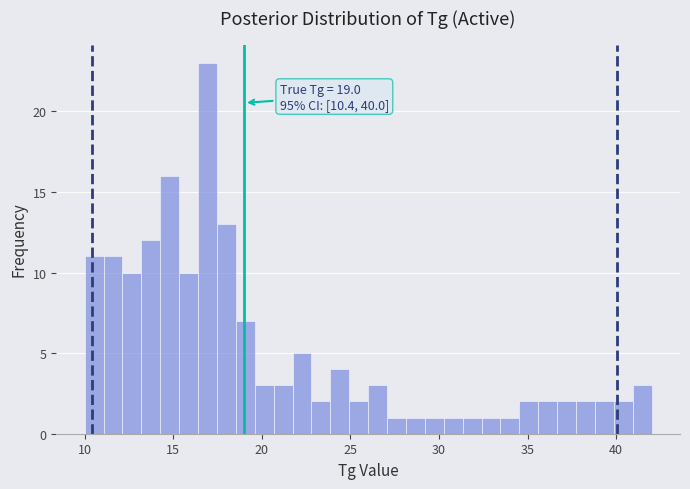

Around what value on the x-axis is the tallest bar? Give the approximate position of its centre, as read against the axis.

17.0